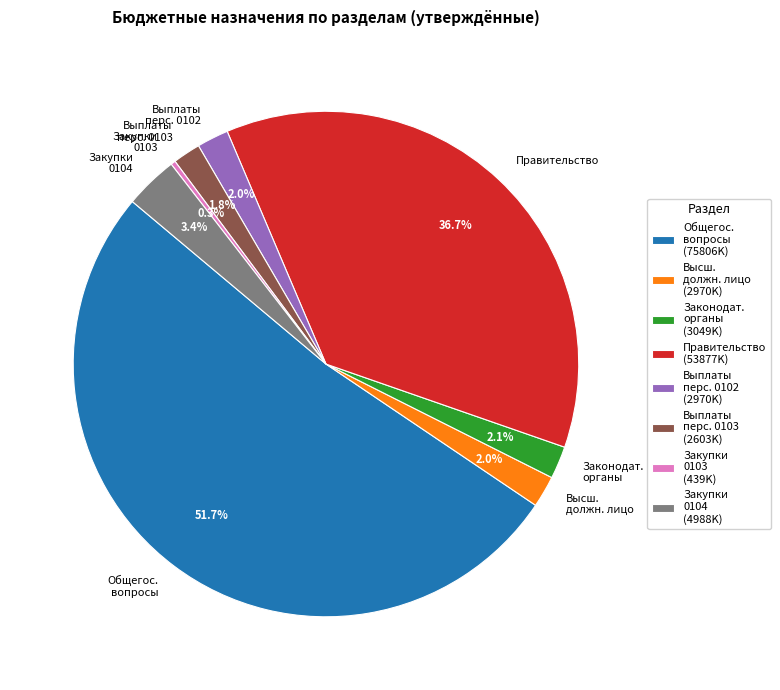

Combined, what portion of the pie is Закупки 0103 and Общегос. вопросы?

52.0%